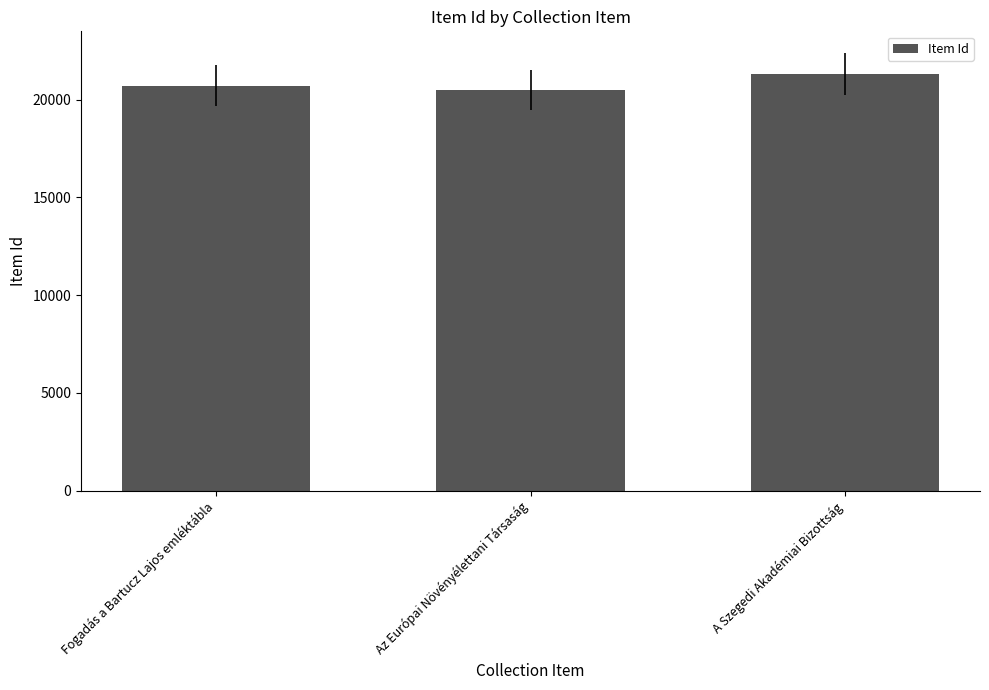

Reading left to right, extract all data points from this chart.

20723	20475	21315